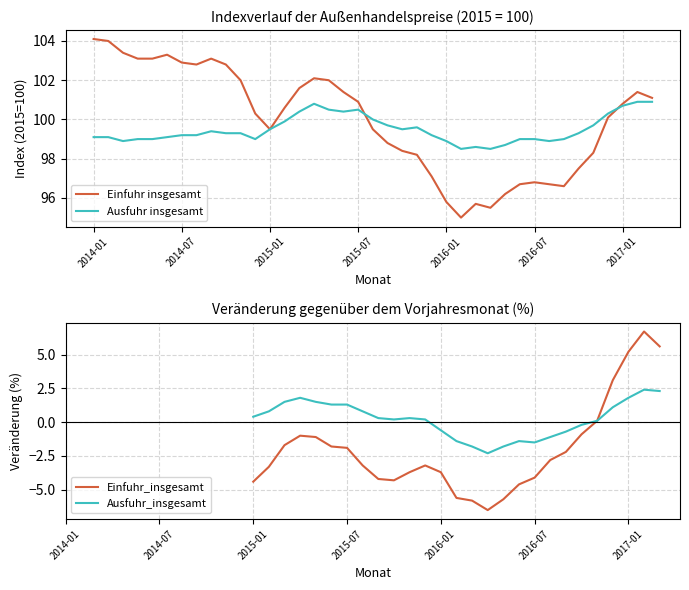

What is the value of the Ausfuhr insgesamt point at the 12th from the left?

99.0